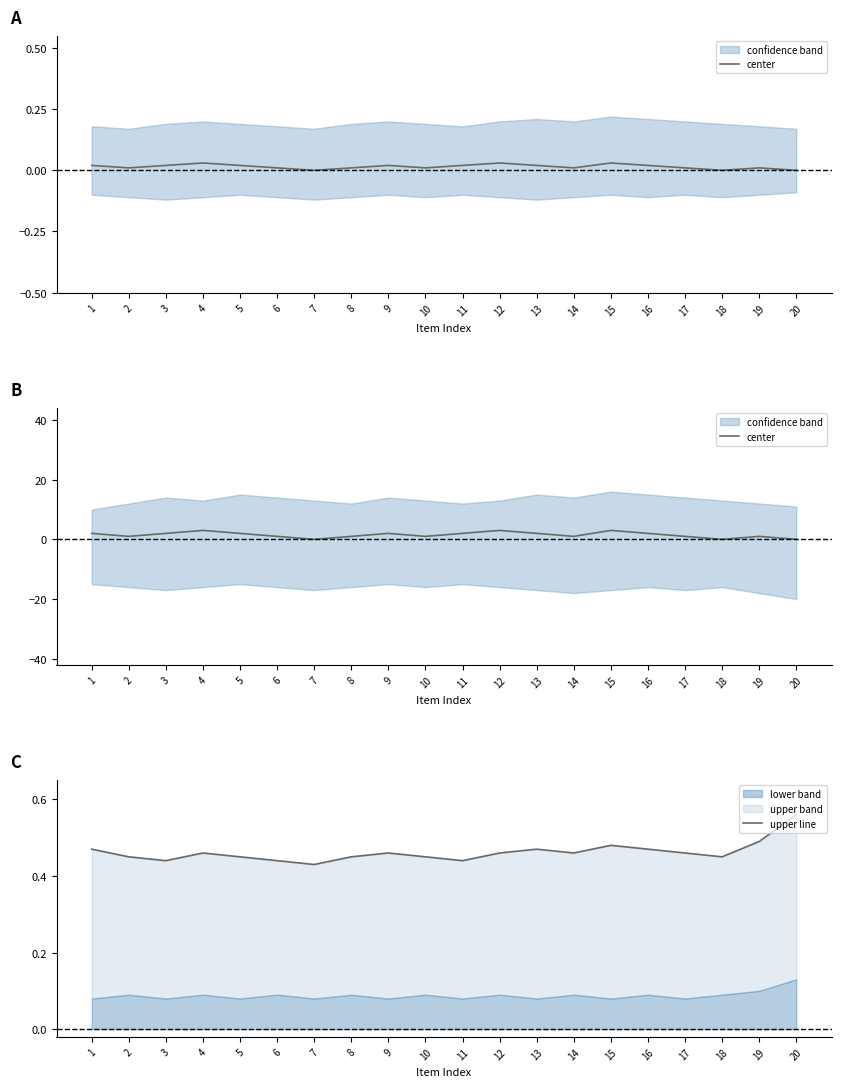

What is the sum of the center values at 17 and 19?

2.0